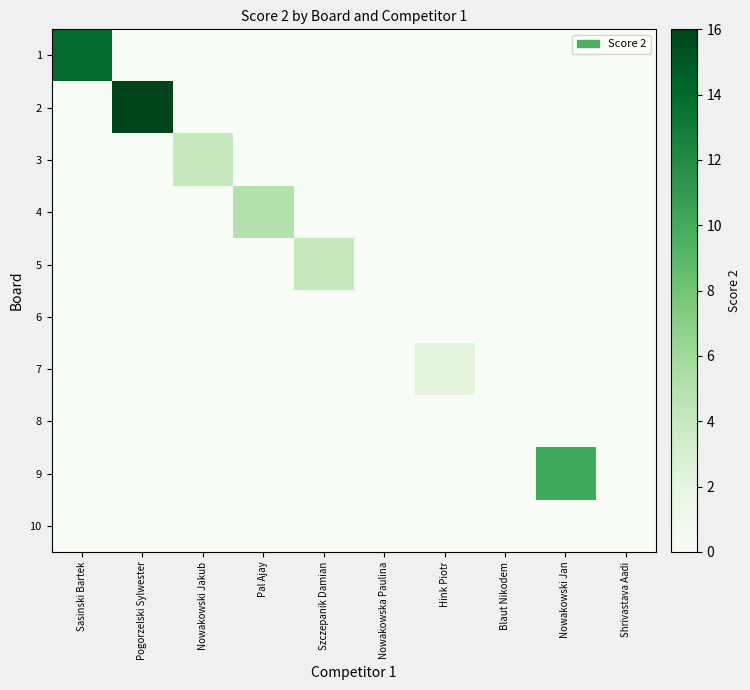

What is the difference between the highest and lowest values at Hink Piotr?

2